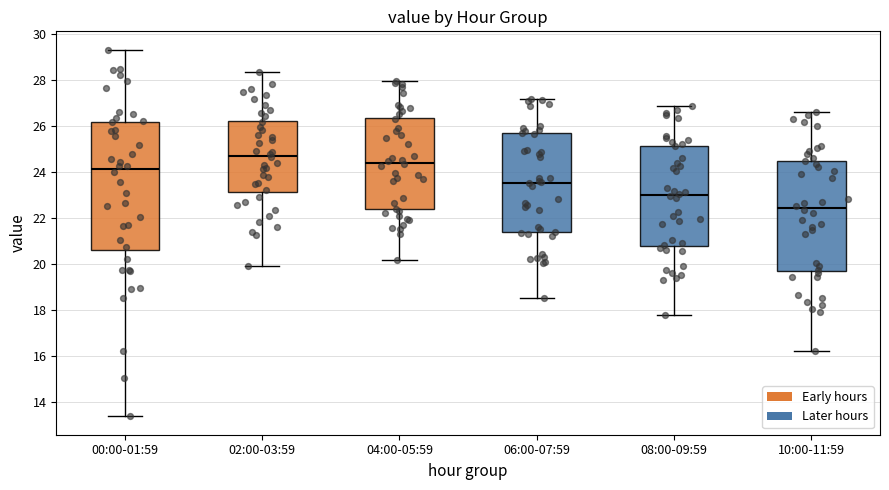

Reading left to right, transcribe this box plot: for each box, give where its median line is, the range the box spans, and where its two whiskers end, as read against the y-axis. The values are not printed on the chart, so give them approximately, as read against the axis.

00:00-01:59: median 24.2, box 20.6 to 26.2, whiskers 13.4 to 29.4
02:00-03:59: median 24.6, box 23.2 to 26.2, whiskers 20.0 to 28.4
04:00-05:59: median 24.4, box 22.4 to 26.4, whiskers 20.2 to 28.0
06:00-07:59: median 23.6, box 21.4 to 25.6, whiskers 18.6 to 27.2
08:00-09:59: median 23.0, box 20.8 to 25.2, whiskers 17.8 to 26.8
10:00-11:59: median 22.4, box 19.8 to 24.4, whiskers 16.2 to 26.6